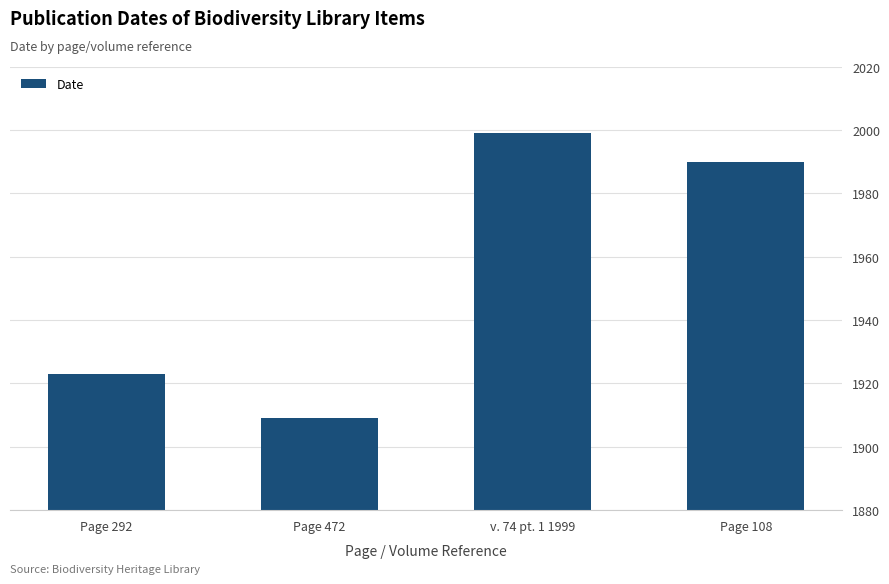

At which label is the value closest to 1954?

Page 292